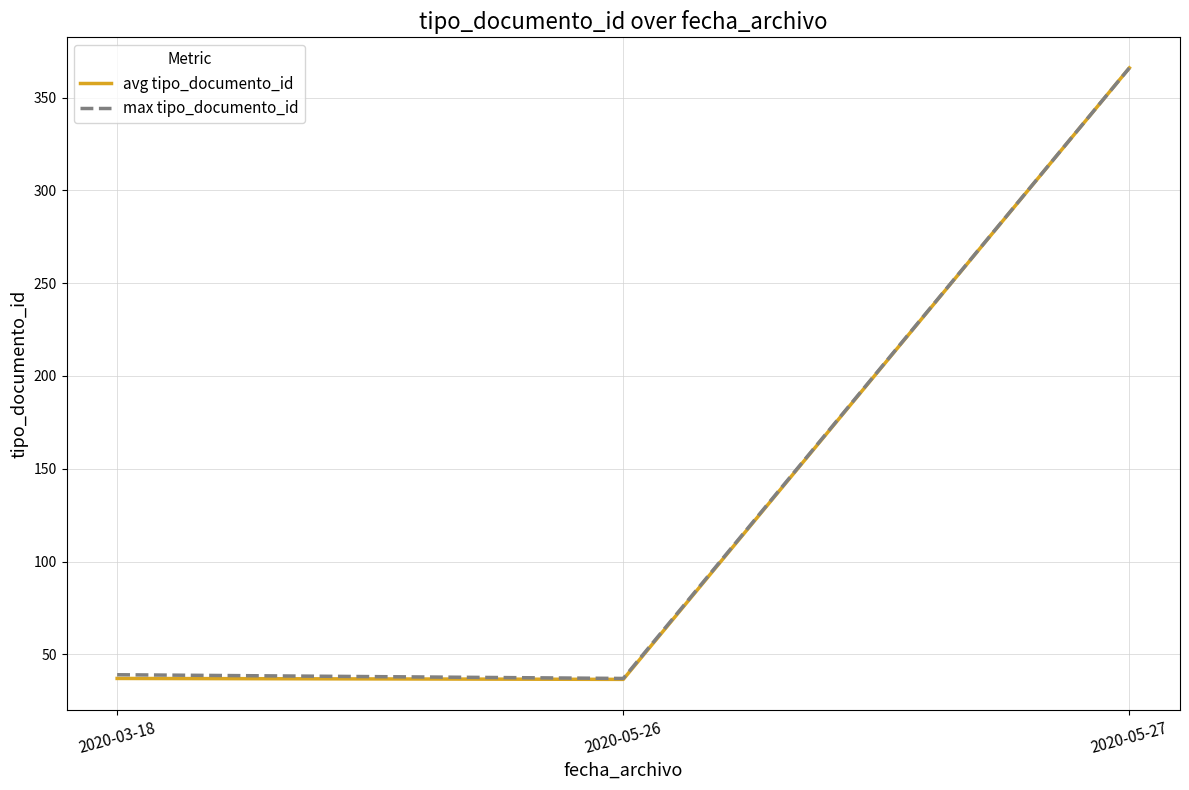

The value of avg tipo_documento_id at 2020-03-18 is 53.6. True or false?

False